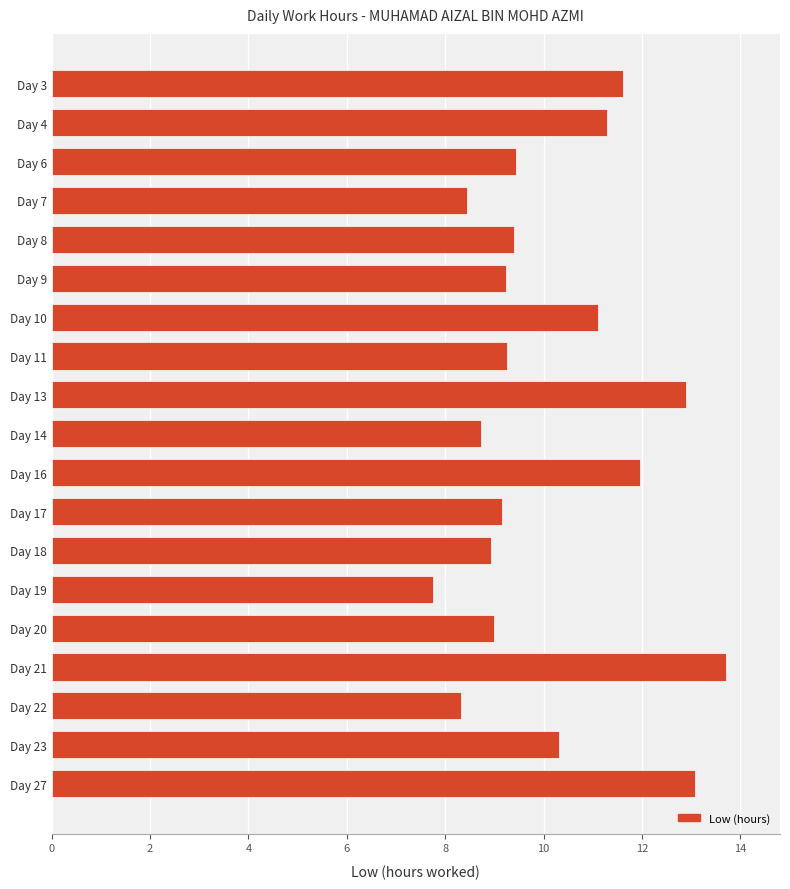

The chart shows a value of 16.4 at Day 10. True or false?

False